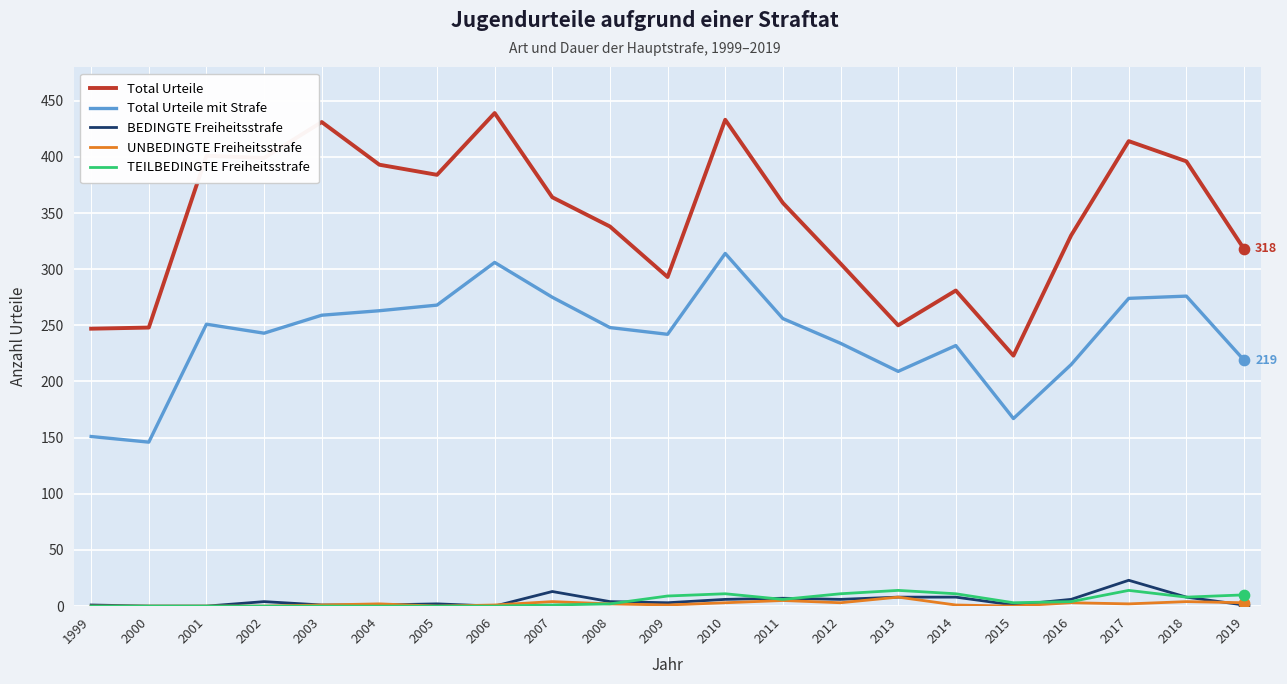

At which category is the sum across all series the highest?

2010